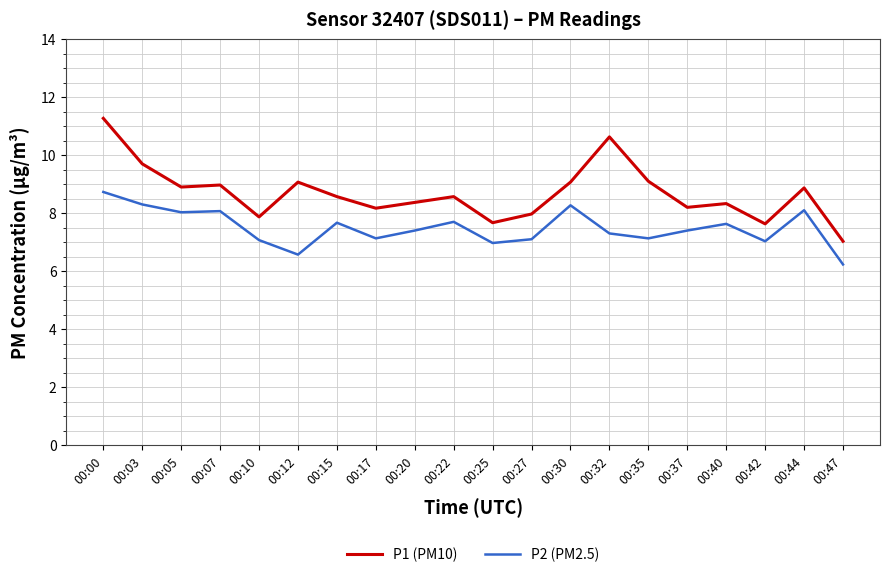

The P2 (PM2.5) series shows 7.4 at 00:37. True or false?

True